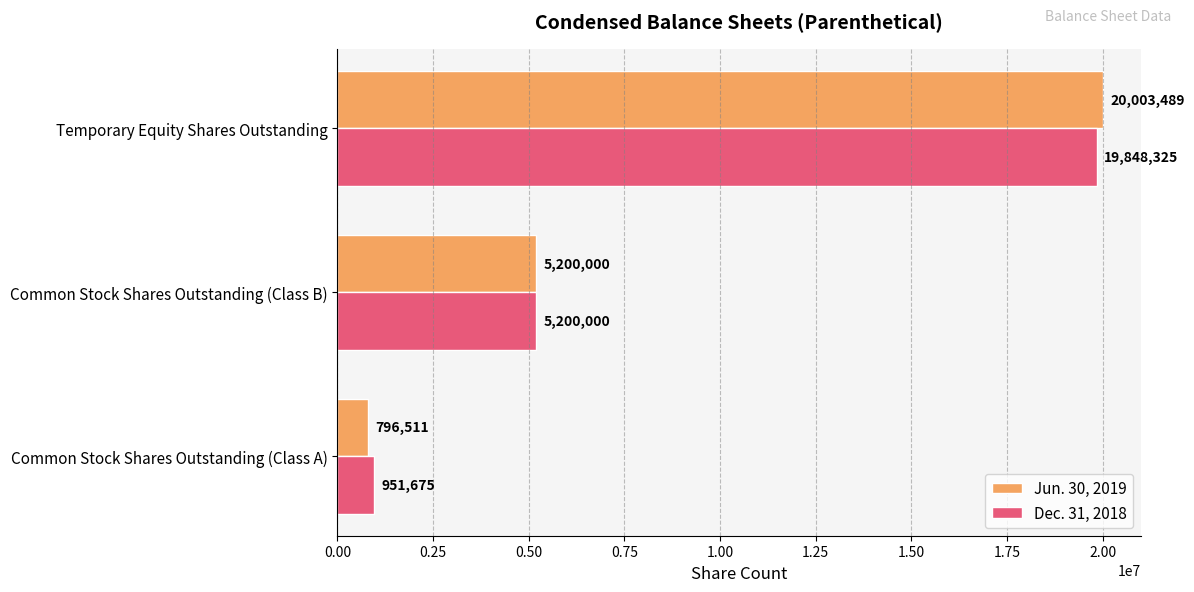

Where is Dec. 31, 2018 nearest to the value 10400000?

Common Stock Shares Outstanding (Class B)